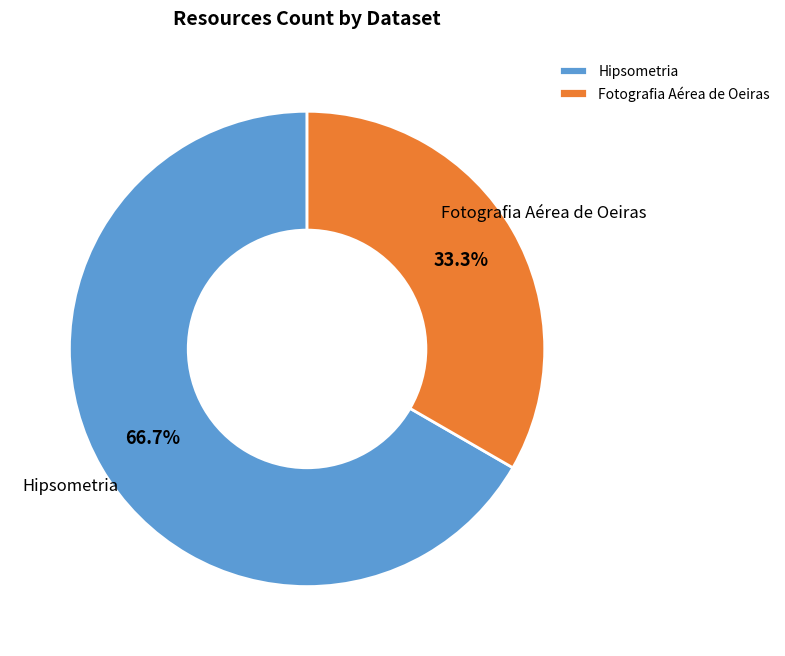

What is the majority slice?

Hipsometria